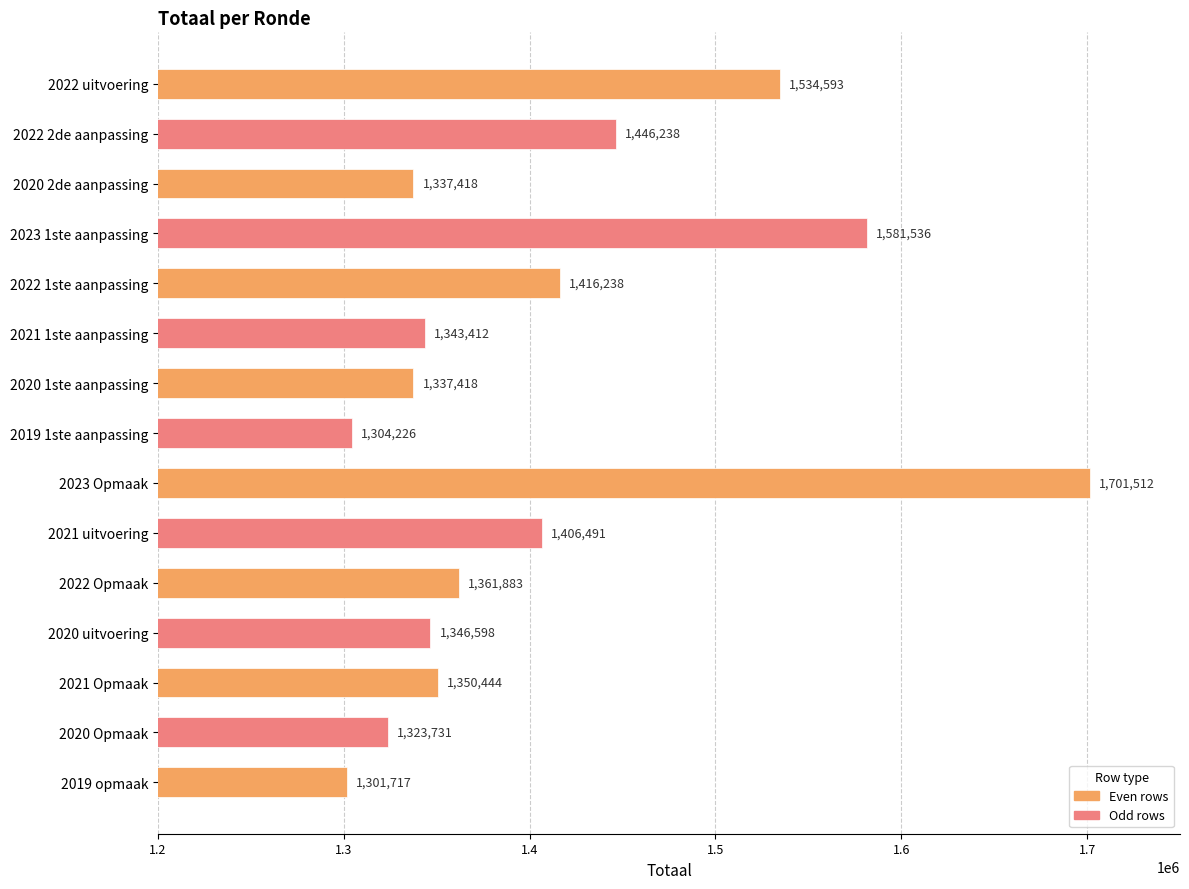

What is the average value?

1406230